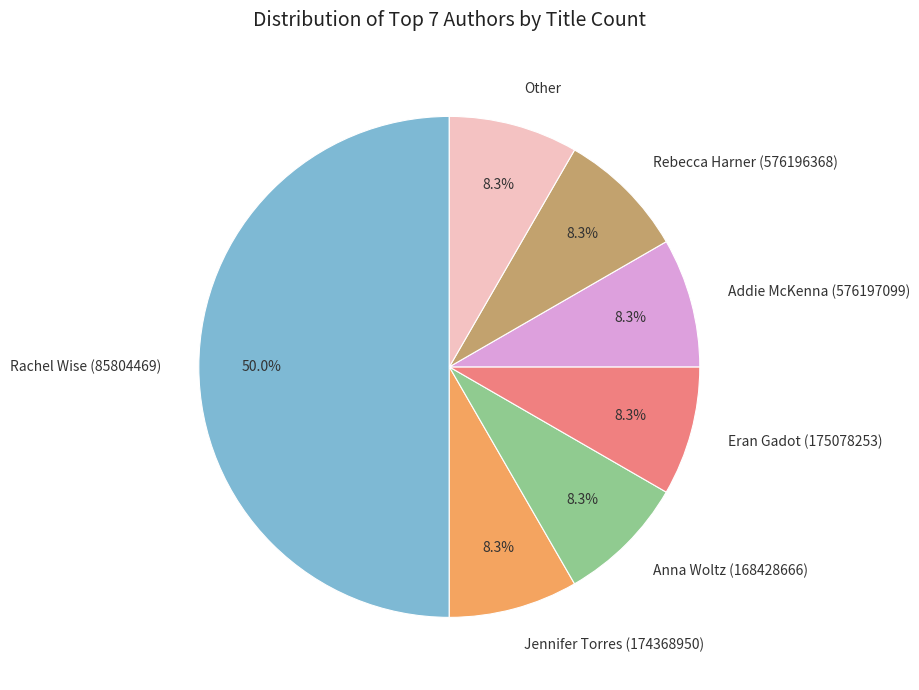

The Eran Gadot (175078253) slice represents 16% of the pie. True or false?

False